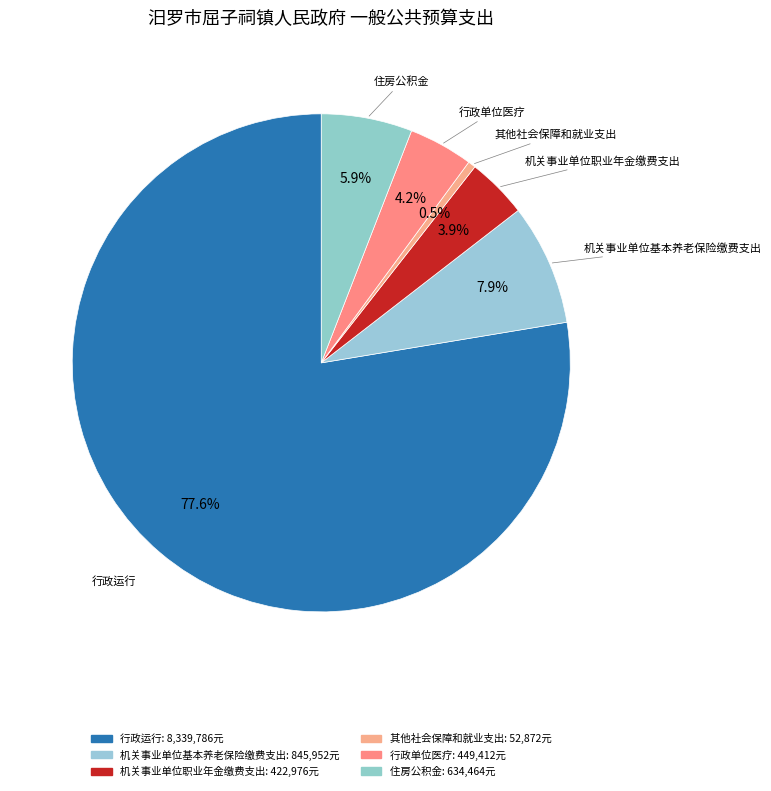

Is there a majority slice in this chart?

Yes